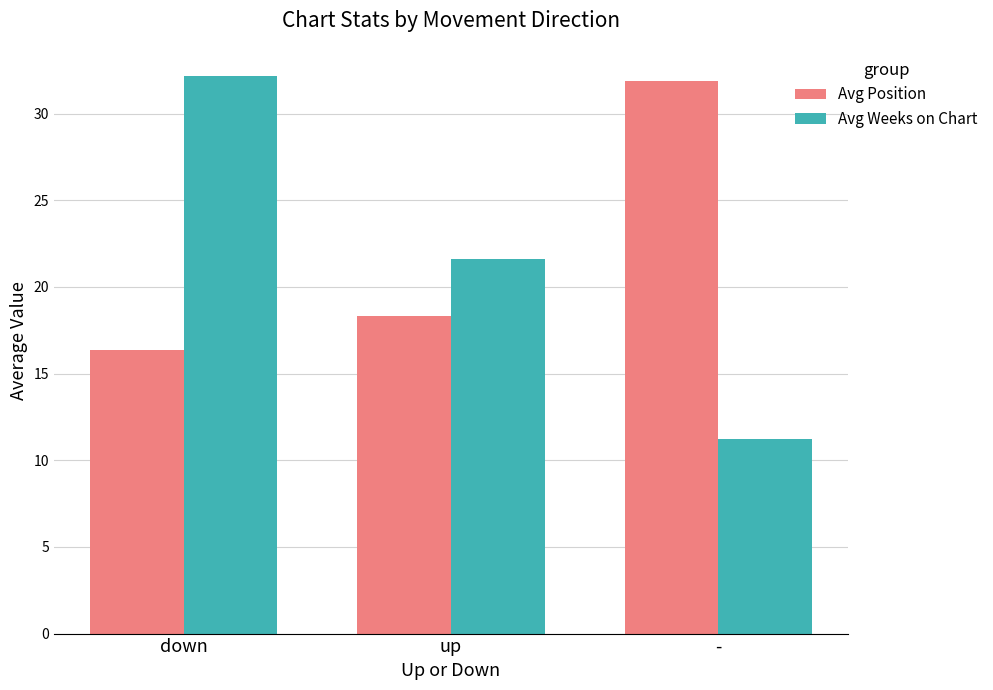

What is the approximate value of Avg Position at up?

18.3